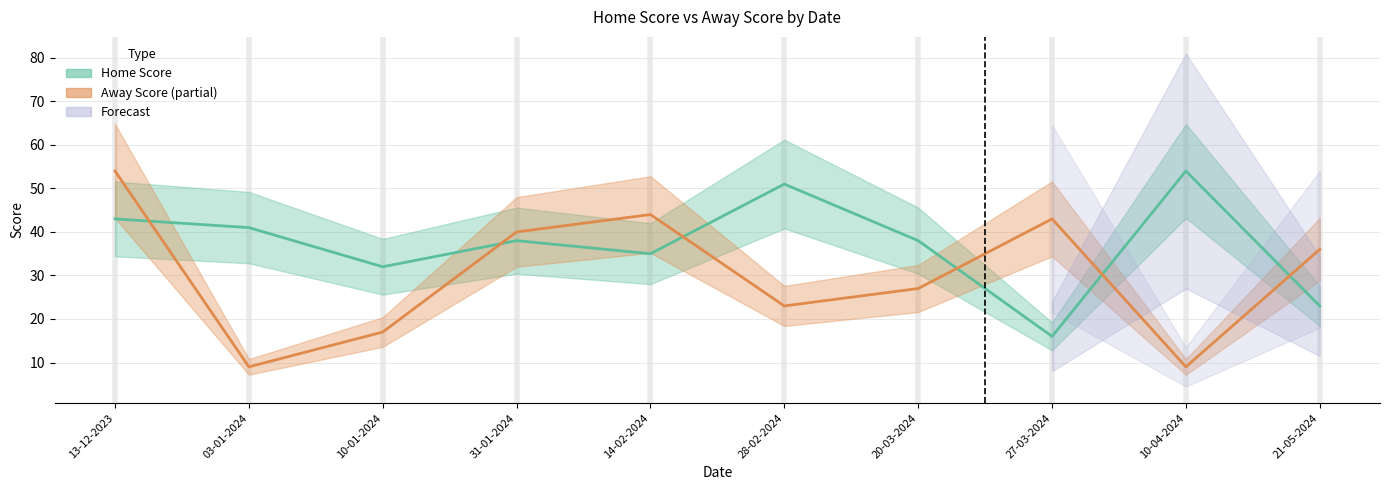

Rank the series by their average value, from highest to lowest.

Home Score, Away Score